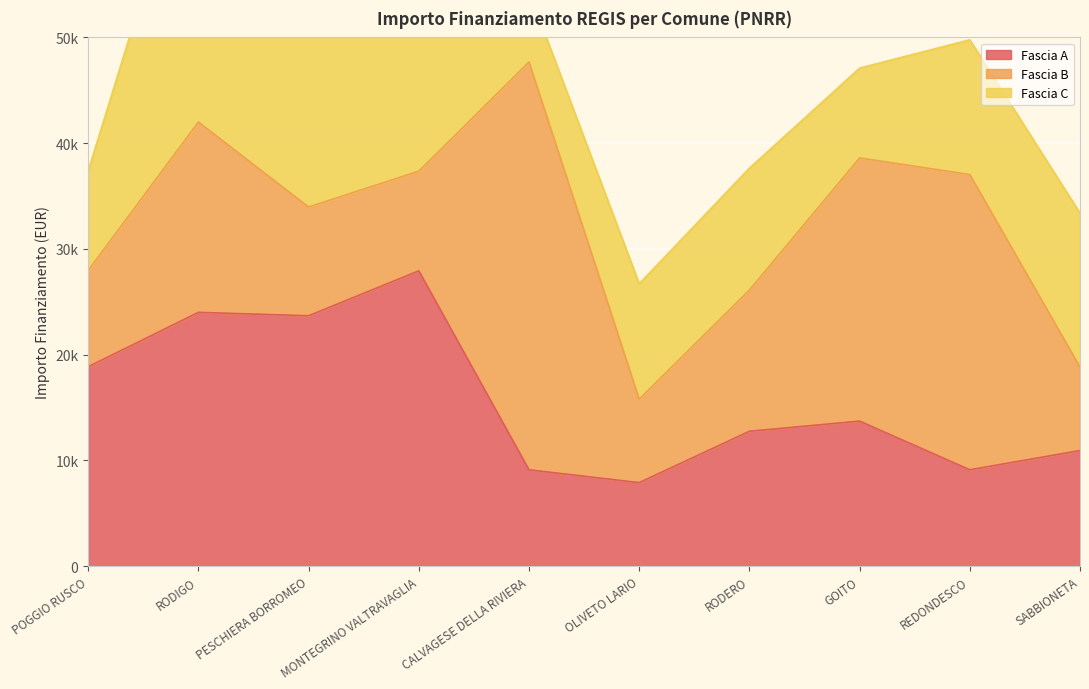

What is the difference between the second highest and second lowest values in the Fascia A series?

14891